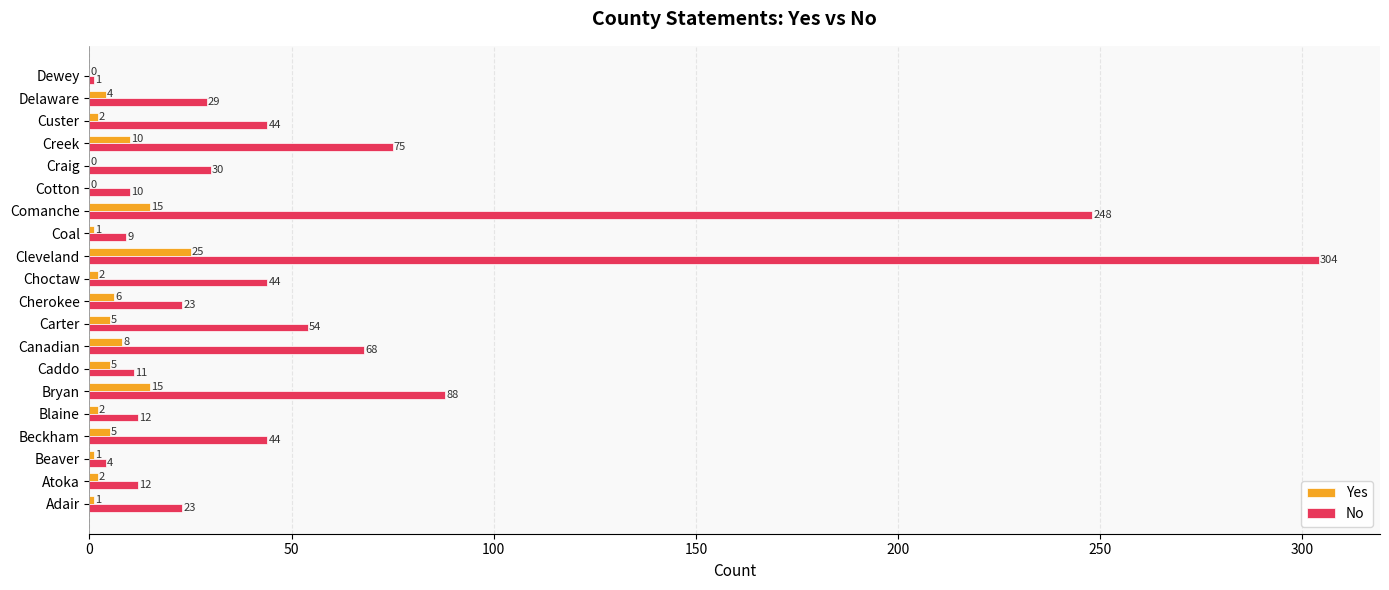

How many categories are shown in the chart?

20